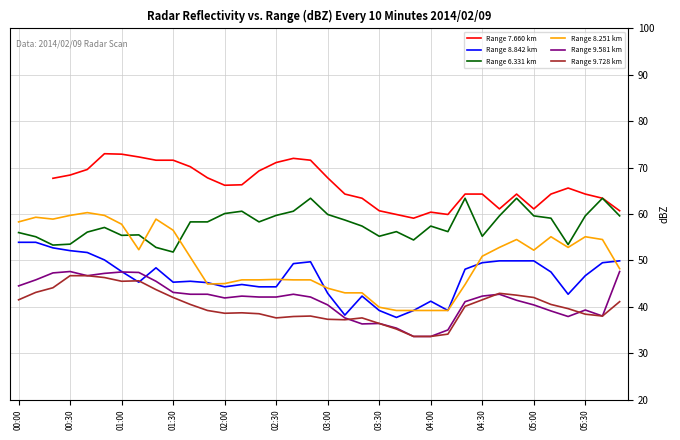

Is it true that Range 8.251 km equals 59.7 at 00:30?

True